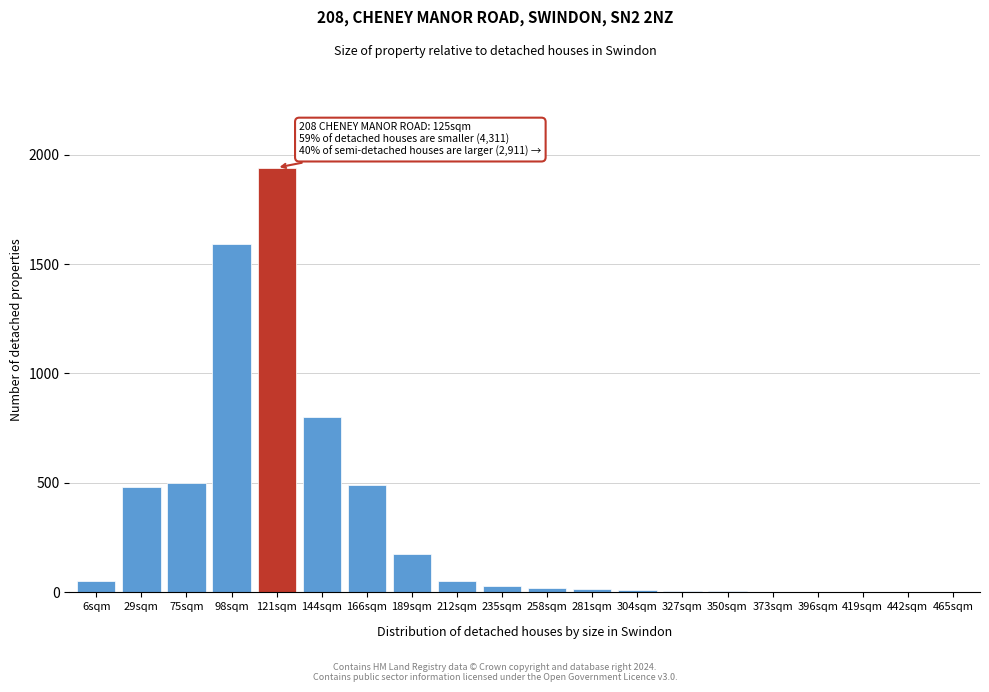

True or false: the data shows 20 at 258sqm.

True